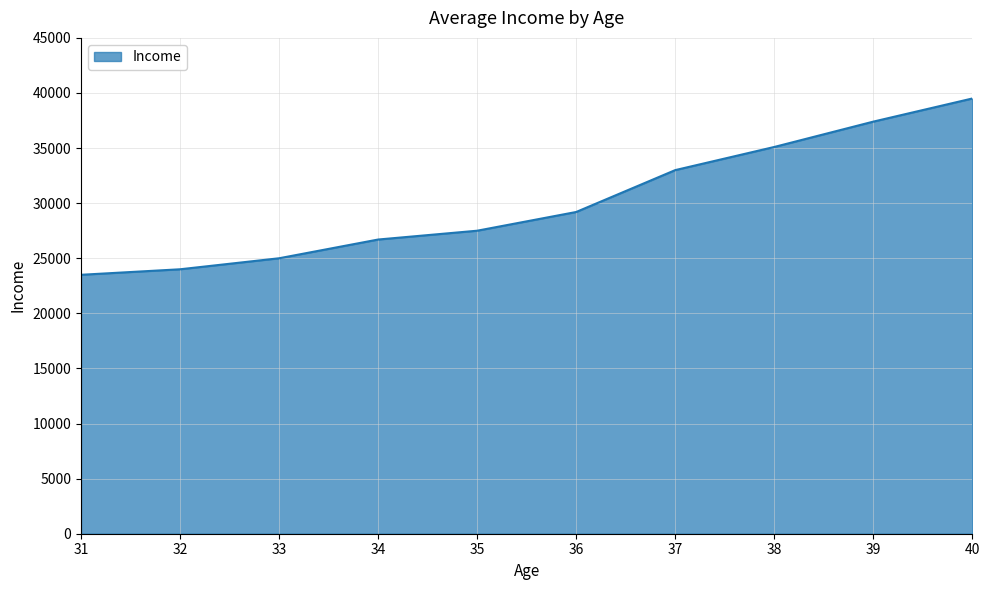

Read the value at 39.

37400